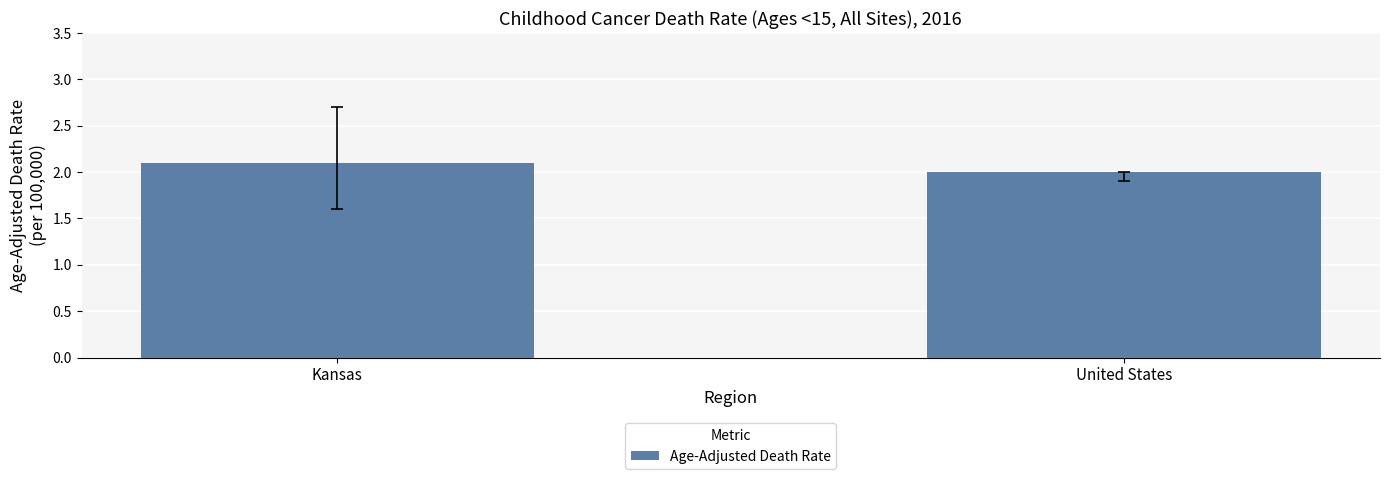

What is the sum of all values?

4.1